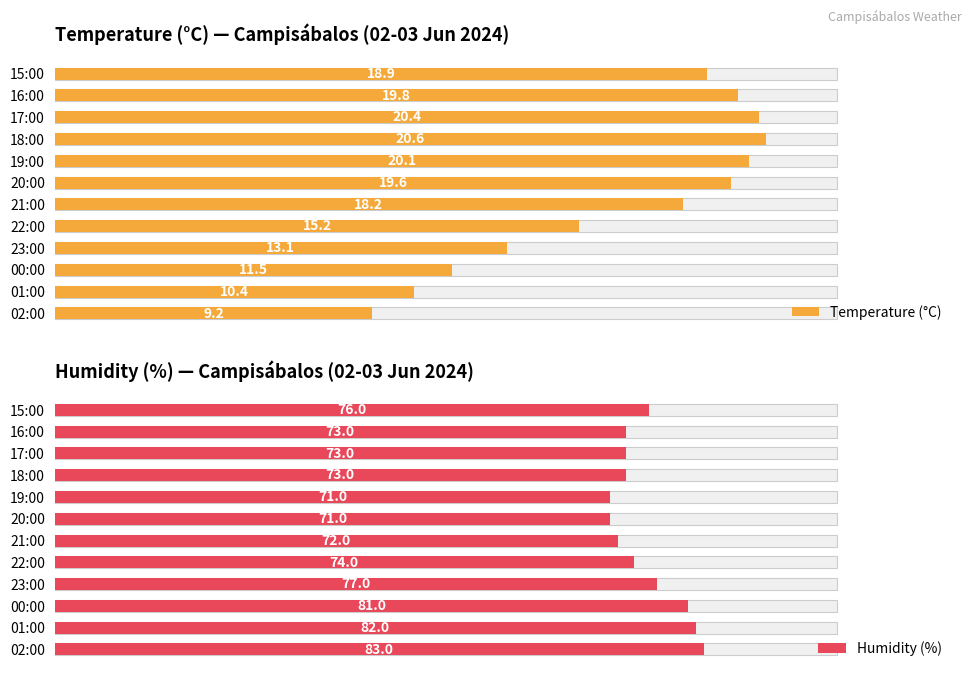

Reading left to right, extract all data points from this chart.

Temperature (°C): 9.2	10.4	11.5	13.1	15.2	18.2	19.6	20.1	20.6	20.4	19.8	18.9
Humidity (%): 83.0	82.0	81.0	77.0	74.0	72.0	71.0	71.0	73.0	73.0	73.0	76.0